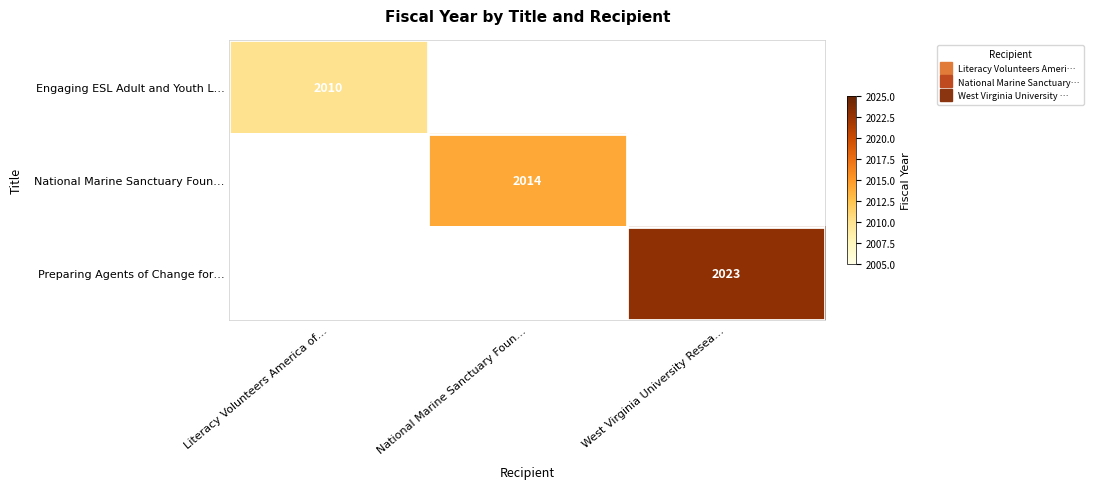

List the series in order of their peak value, lowest first.

Engaging ESL Adult and Youth L…, National Marine Sanctuary Foun…, Preparing Agents of Change for…